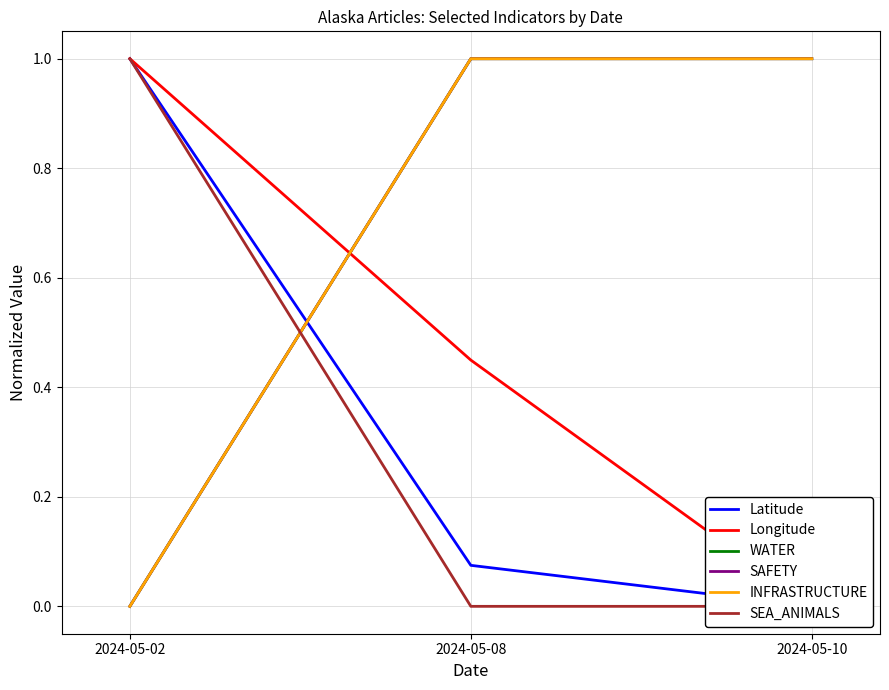

True or false: SAFETY has a value of 1.0 at 2024-05-10.

True